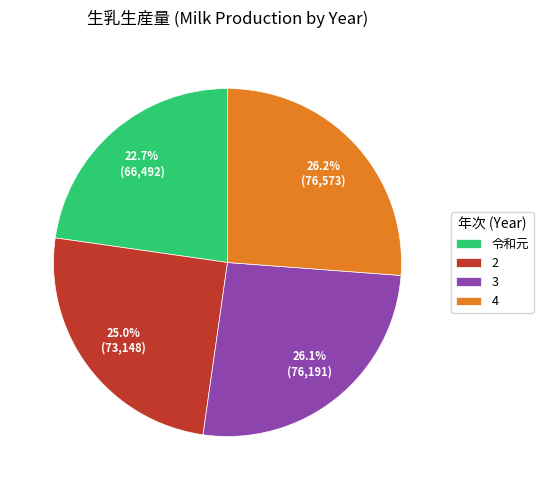

Which slice is the smallest?

令和元